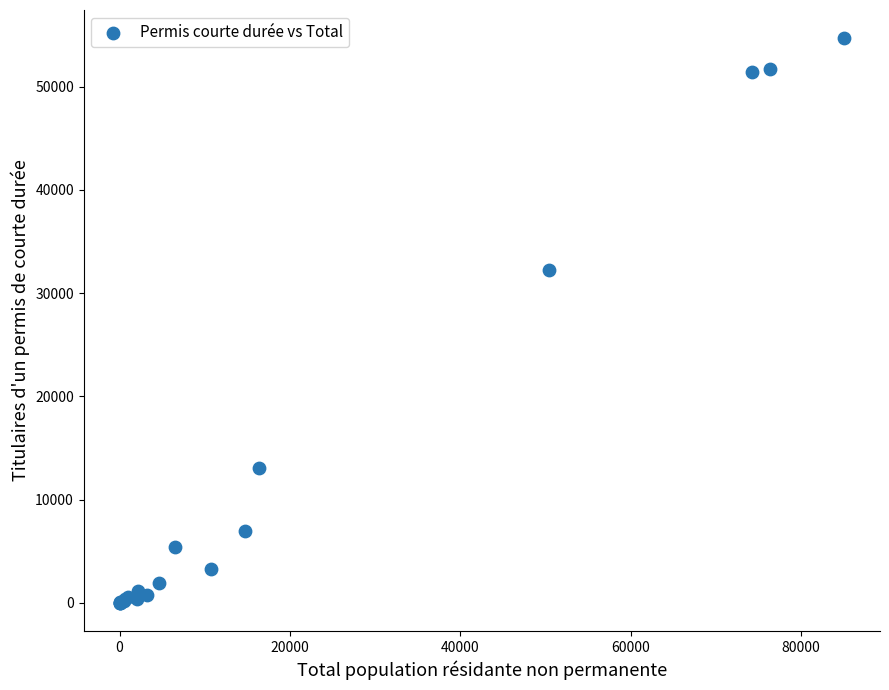

What Y value in the scatter plot is closest to 27344?

32208